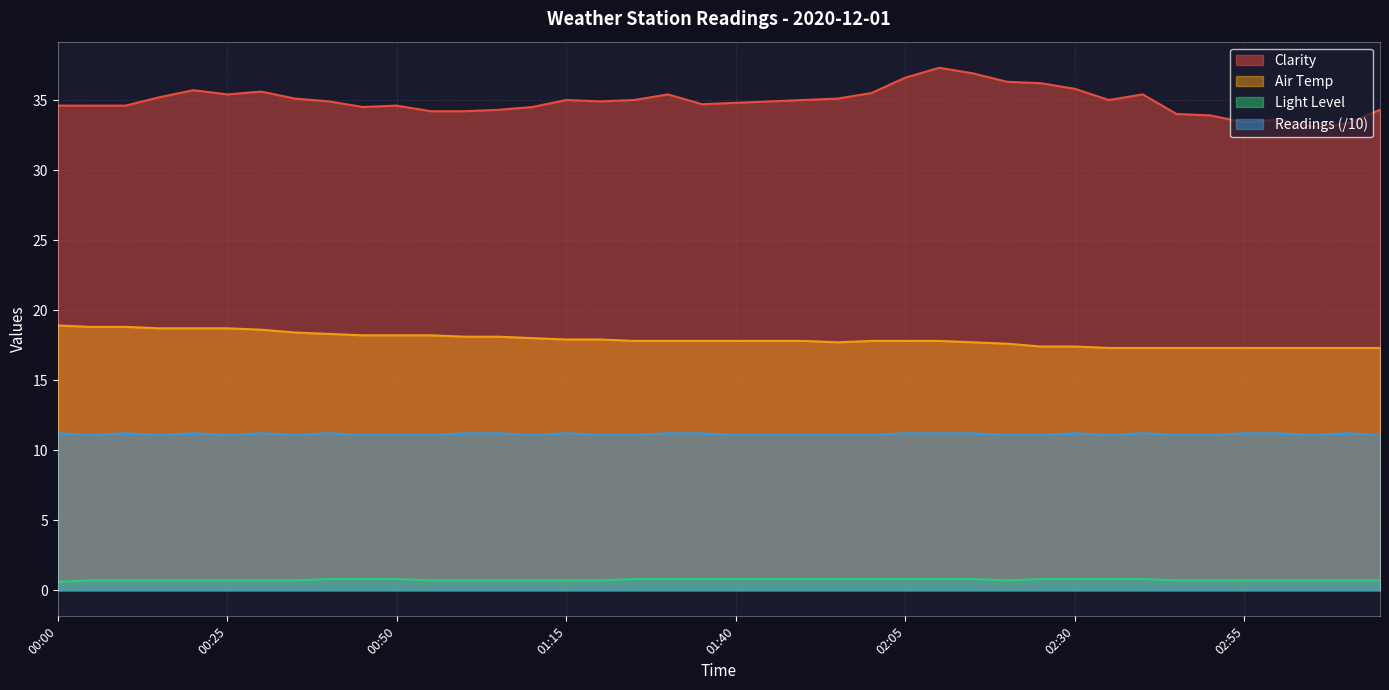

What are all the series names shown in the legend?

Clarity, Air Temp, Light Level, Readings (/10)